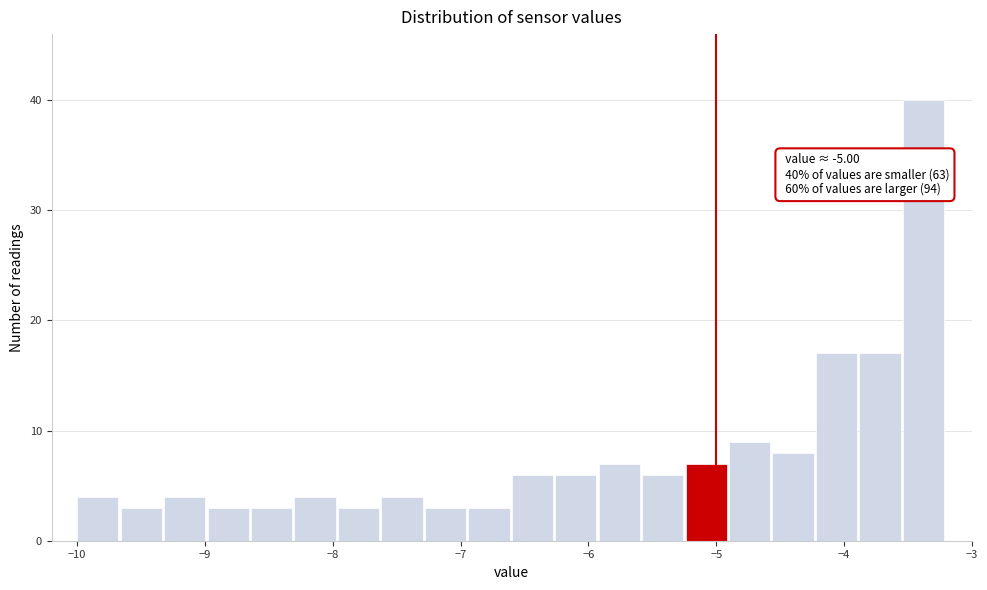

Around what value on the x-axis is the tallest bar? Give the approximate position of its centre, as read against the axis.

-3.4